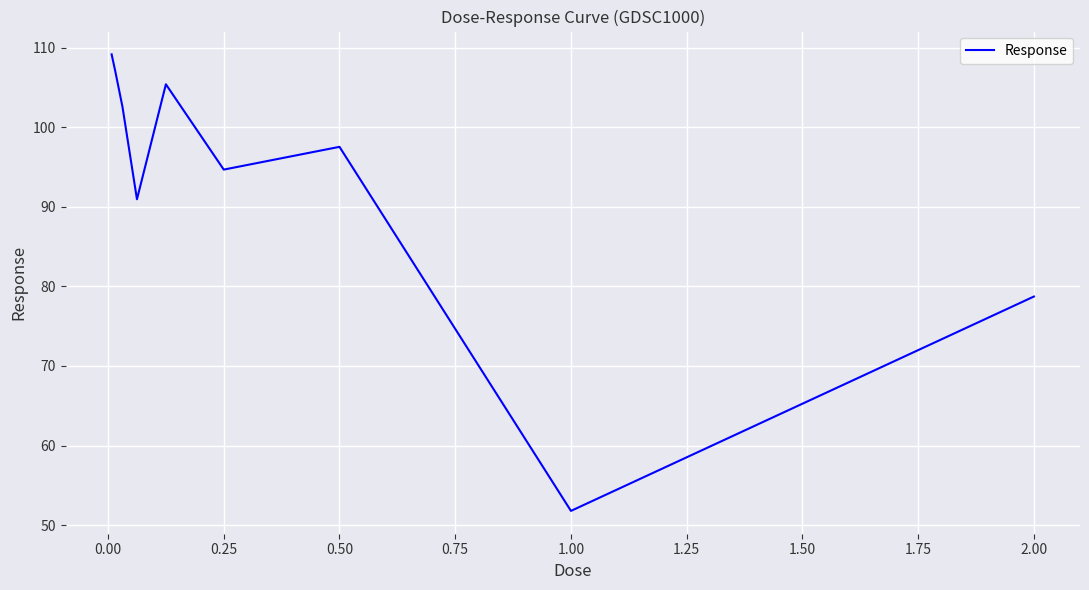

What is the smallest value displayed?

51.8